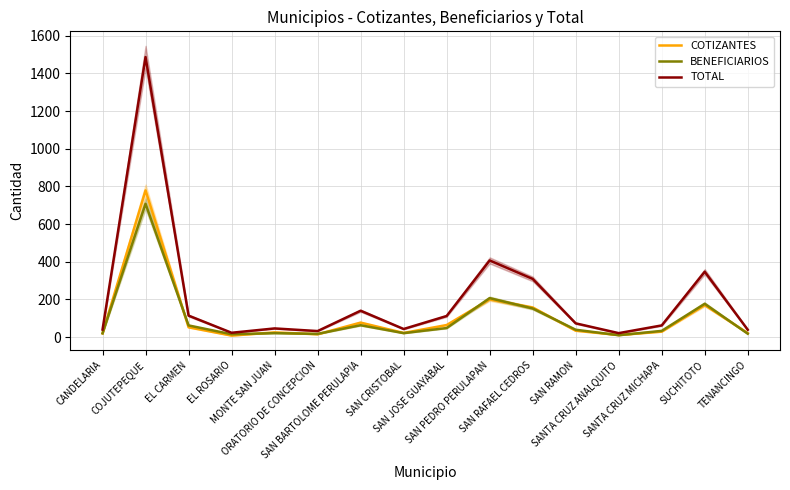

What is the approximate value of COTIZANTES at SAN CRISTOBAL?

22